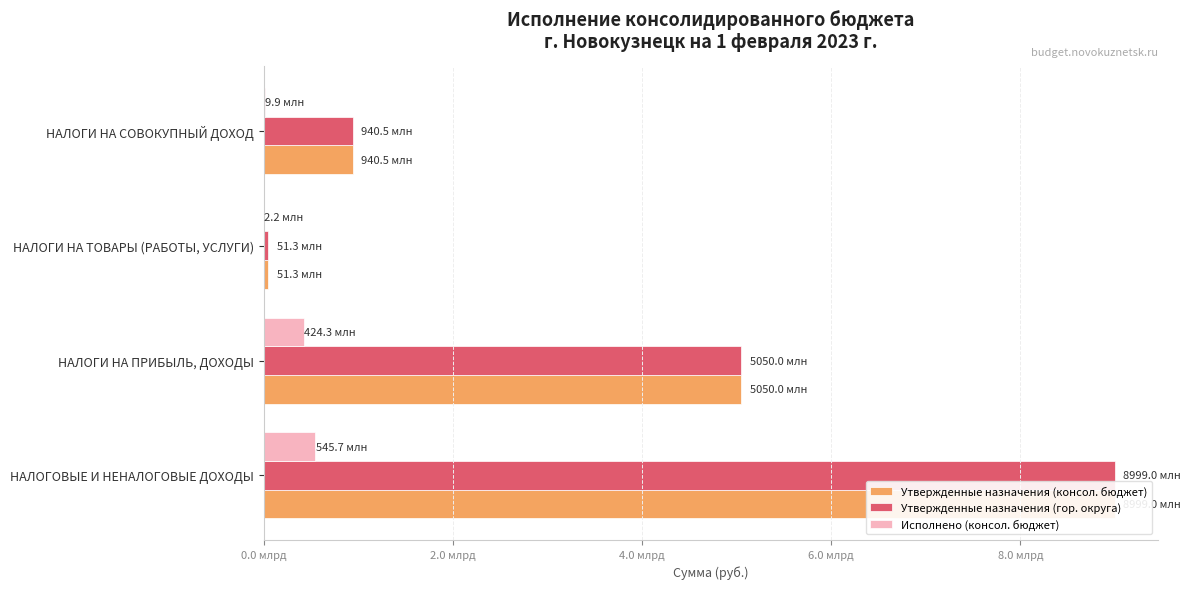

Which has a higher value, НАЛОГИ НА ТОВАРЫ (РАБОТЫ, УСЛУГИ) or НАЛОГИ НА СОВОКУПНЫЙ ДОХОД?

НАЛОГИ НА СОВОКУПНЫЙ ДОХОД